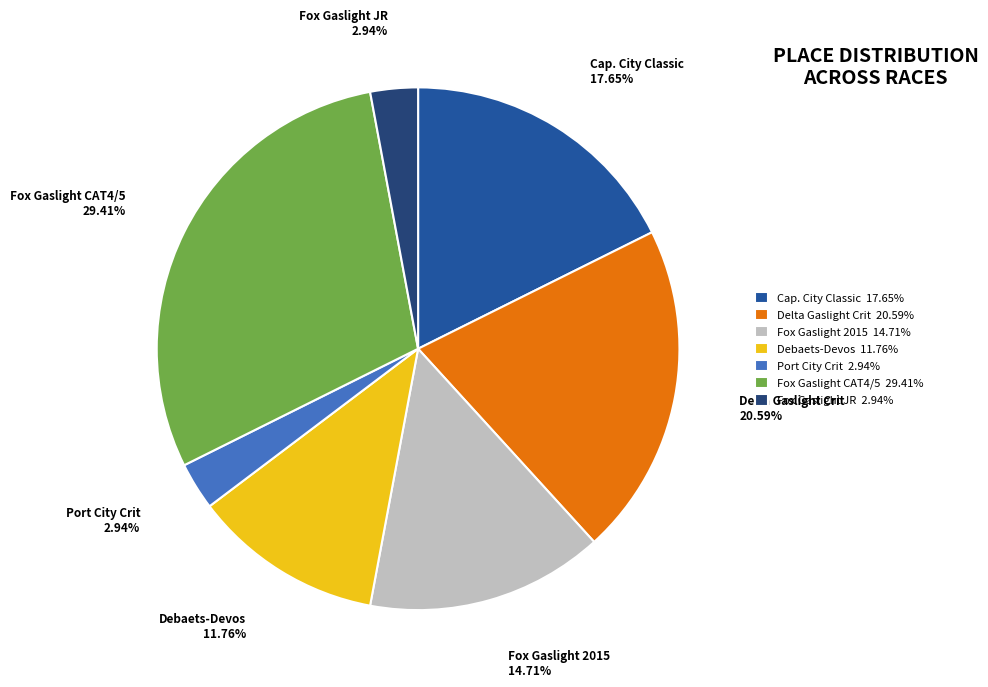

Does Fox Gaslight JR represent more than half of the total?

No